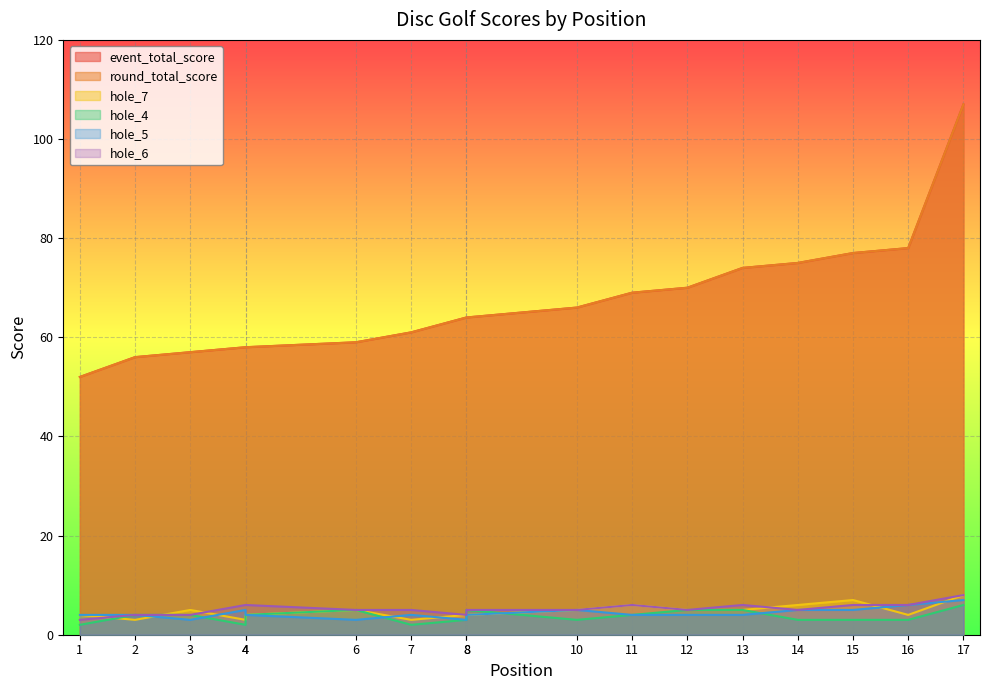

True or false: hole_4 and hole_6 cross at least once.

False